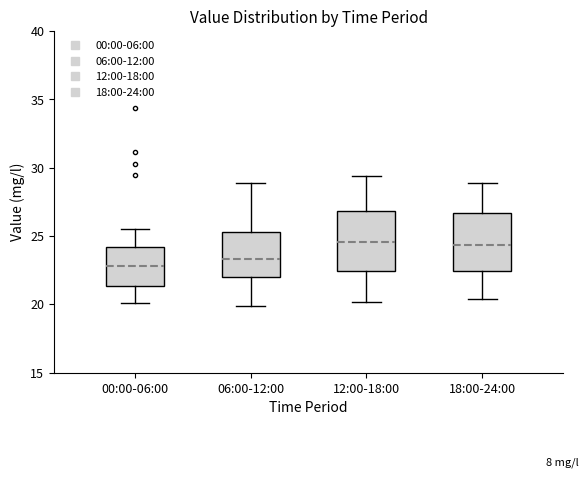

Reading left to right, transcribe this box plot: for each box, give where its median line is, the range the box spans, and where its two whiskers end, as read against the y-axis. The values are not printed on the chart, so give them approximately, as read against the axis.

00:00-06:00: median 23.0, box 21.5 to 24.0, whiskers 20.0 to 25.5
06:00-12:00: median 23.5, box 22.0 to 25.5, whiskers 20.0 to 29.0
12:00-18:00: median 24.5, box 22.5 to 27.0, whiskers 20.0 to 29.5
18:00-24:00: median 24.5, box 22.5 to 26.5, whiskers 20.5 to 29.0